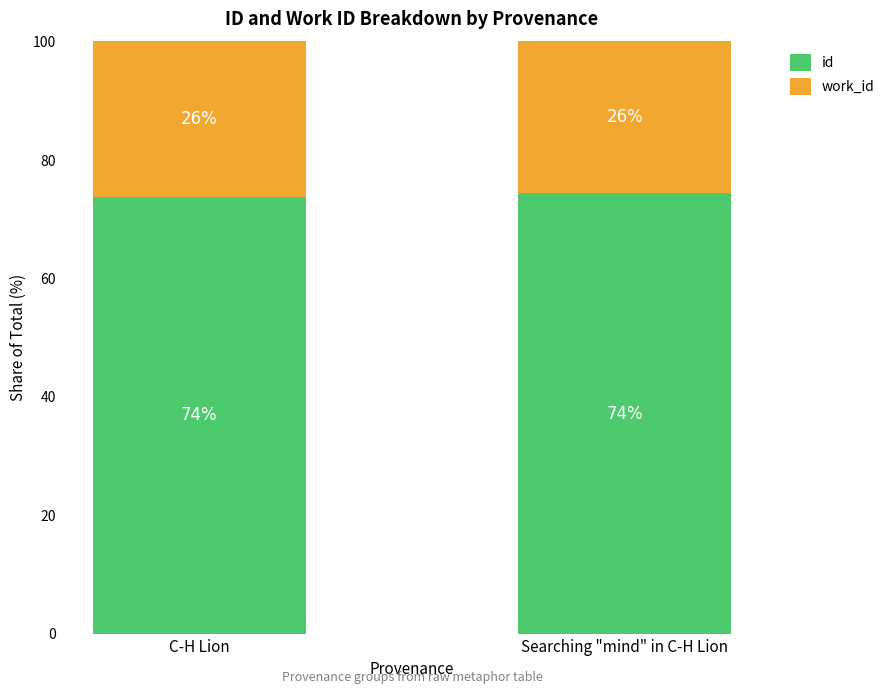

Is it true that id equals 113.7 at Searching "mind" in C-H Lion?

False